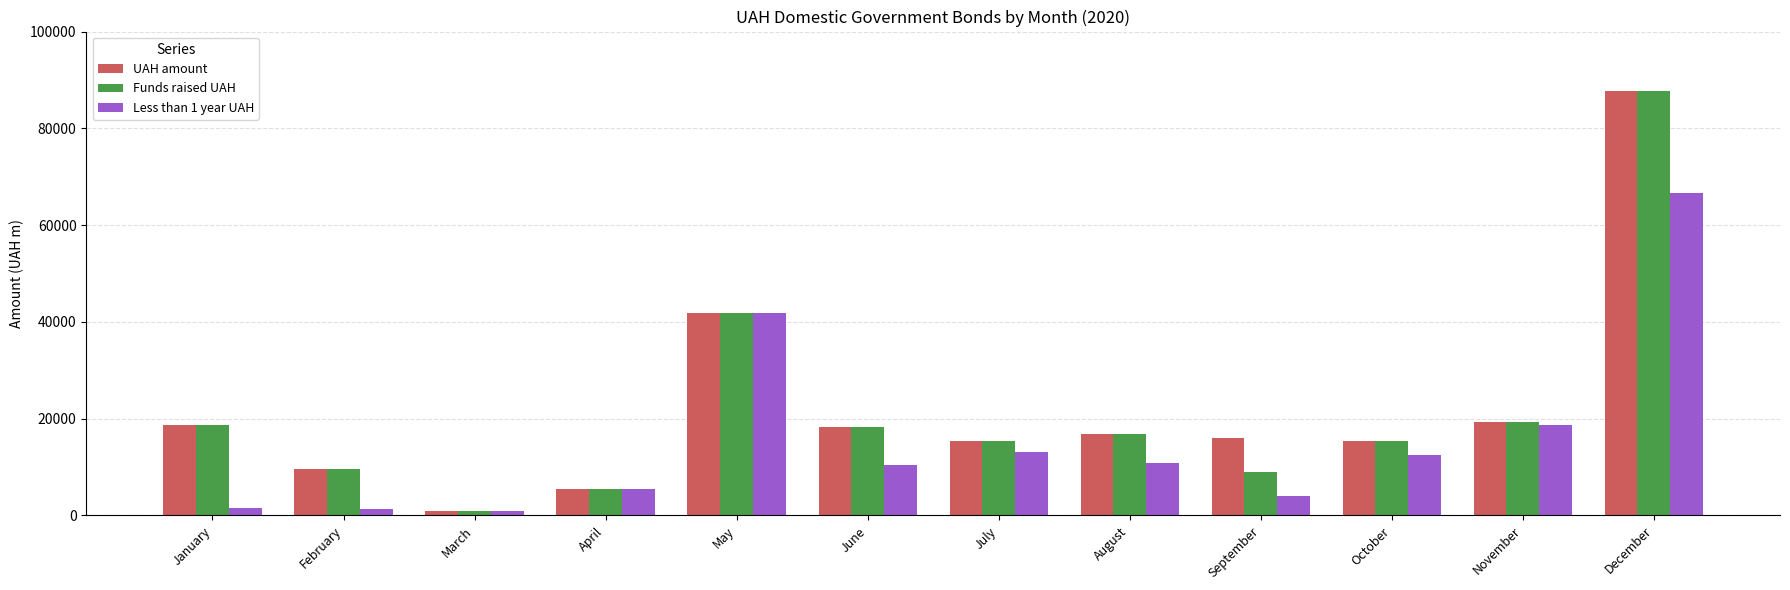

What is the difference between the highest and lowest values at June?

7936.6